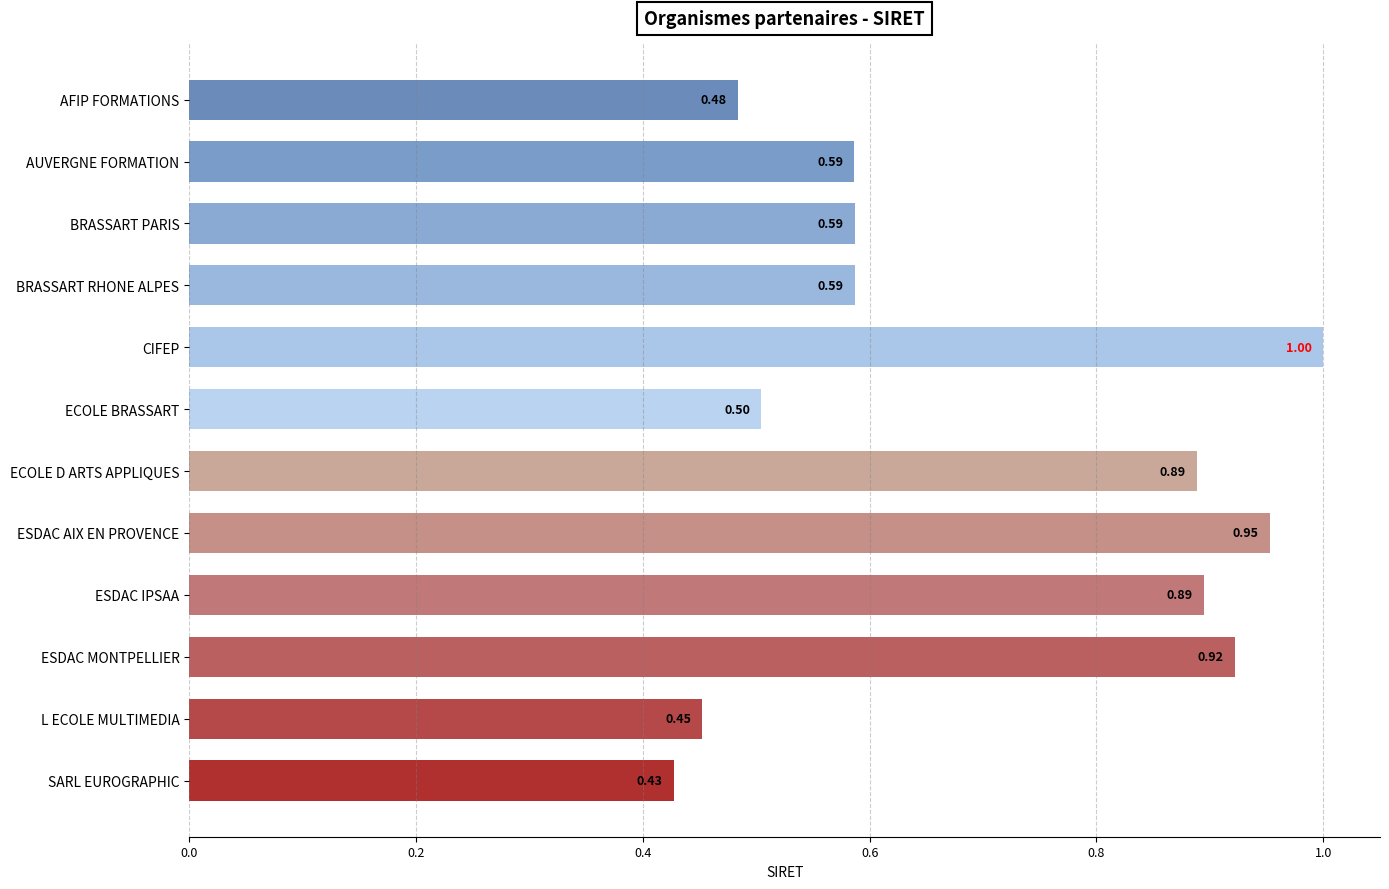

What is the change in value from AFIP FORMATIONS to ESDAC IPSAA?

+0.4